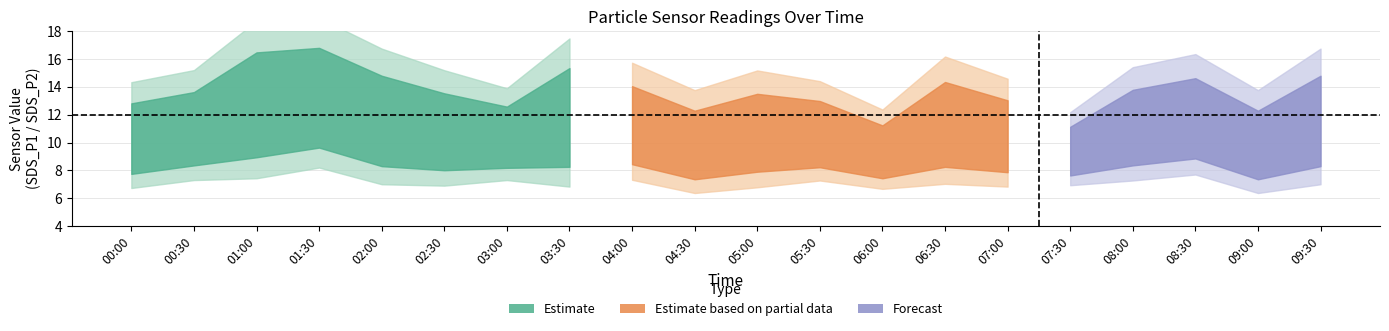

Between 02:00 and 06:30, which is larger?

02:00